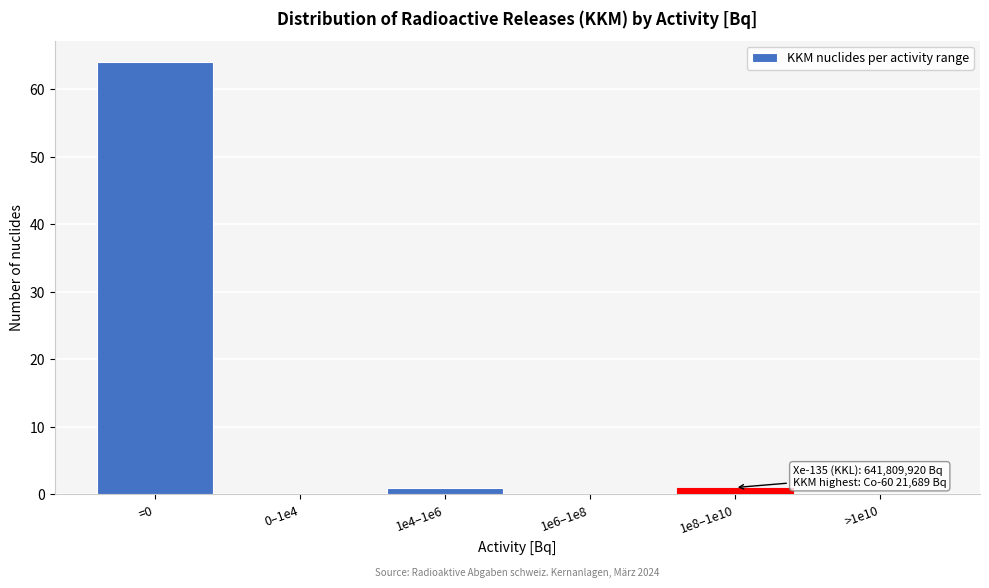

Reading right to left, what are all the values shown in this chart?

>1e10=0	1e8–1e10=1	1e6–1e8=0	1e4–1e6=1	0–1e4=0	=0=64